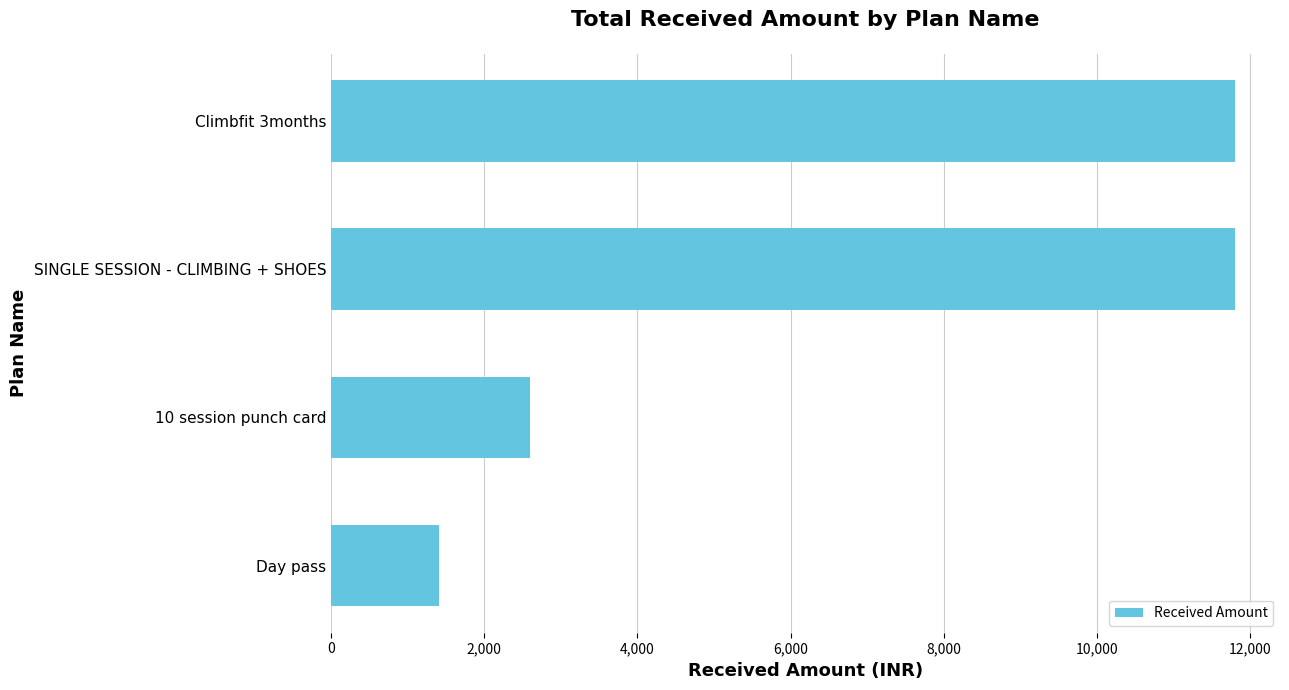

Count the values in the range 2596 to 11800.

3